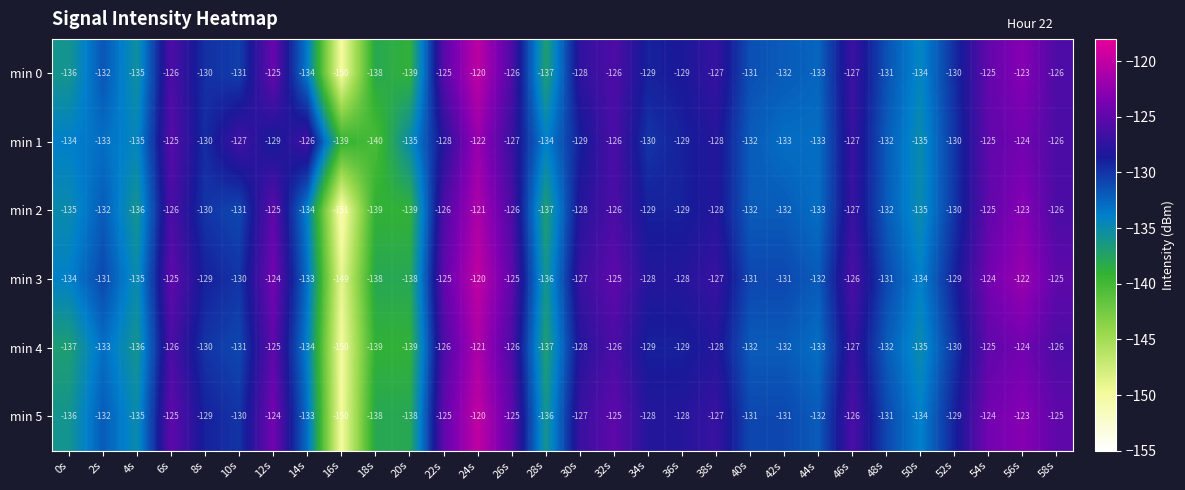

What is the average value of the min 0 series?

-130